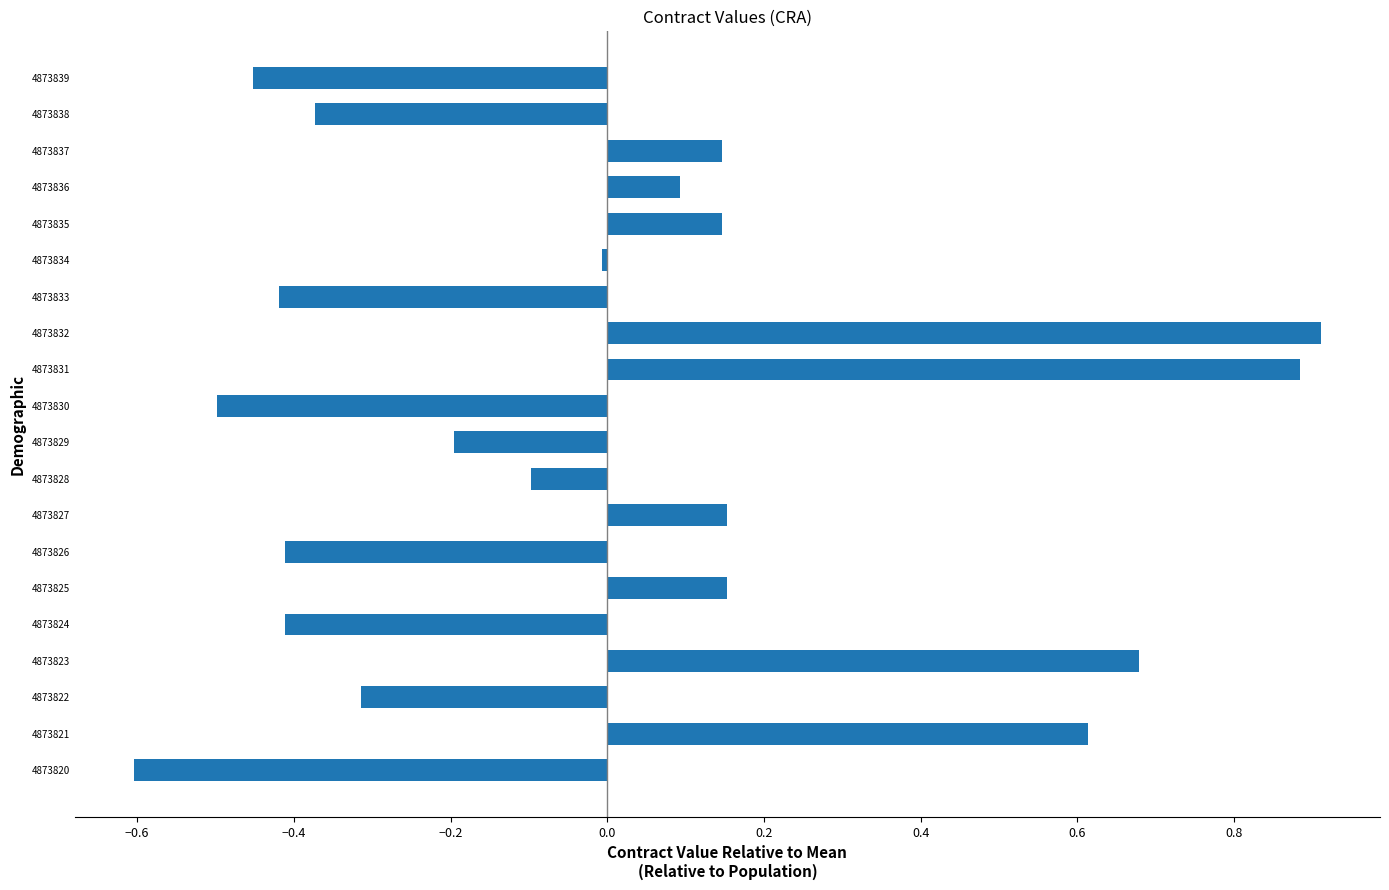

Which label corresponds to the smallest value in the chart?

4873820